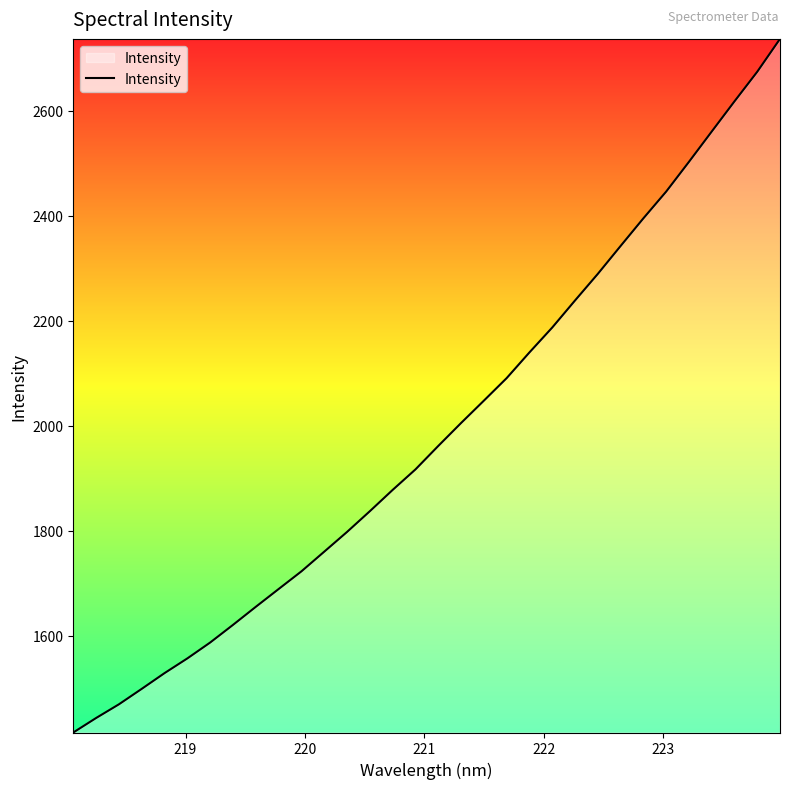

What is the minimum value shown in the chart?

1416.1